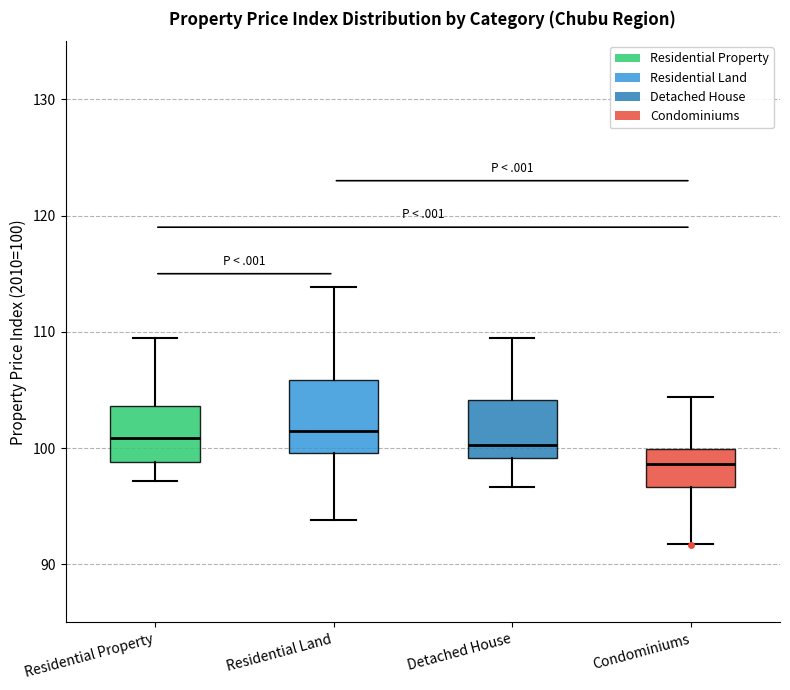

Comparing the boxes themselves (not the whiskers), which one is the tallest?

Residential Land